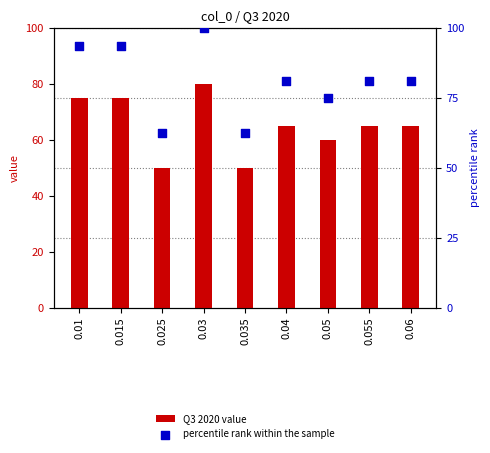

Is the value of percentile rank within the sample at 0.05 greater than the value of Q3 2020 value at 0.05?

Yes